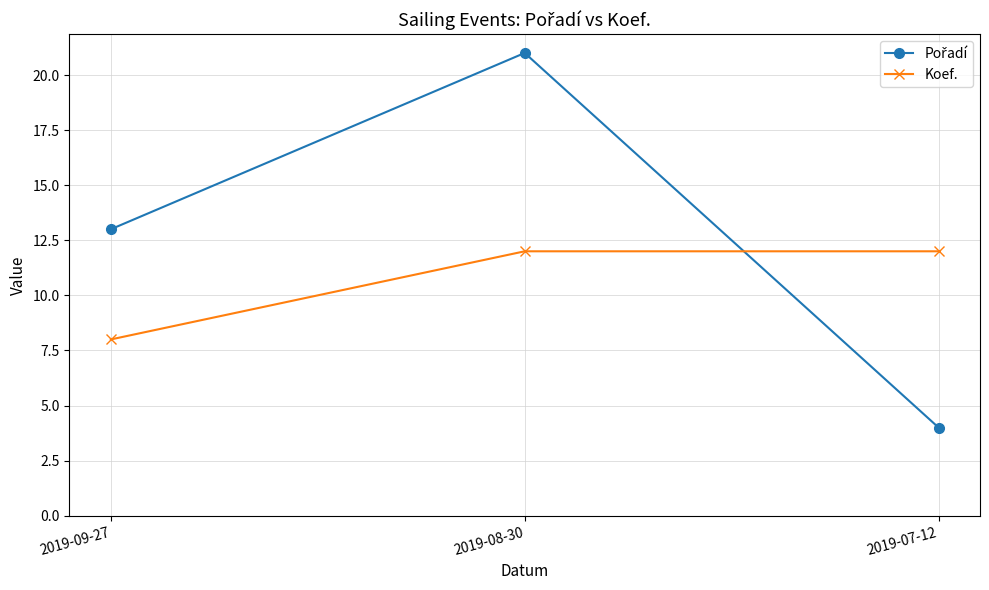

What is the approximate value of Koef. at 2019-07-12?

12